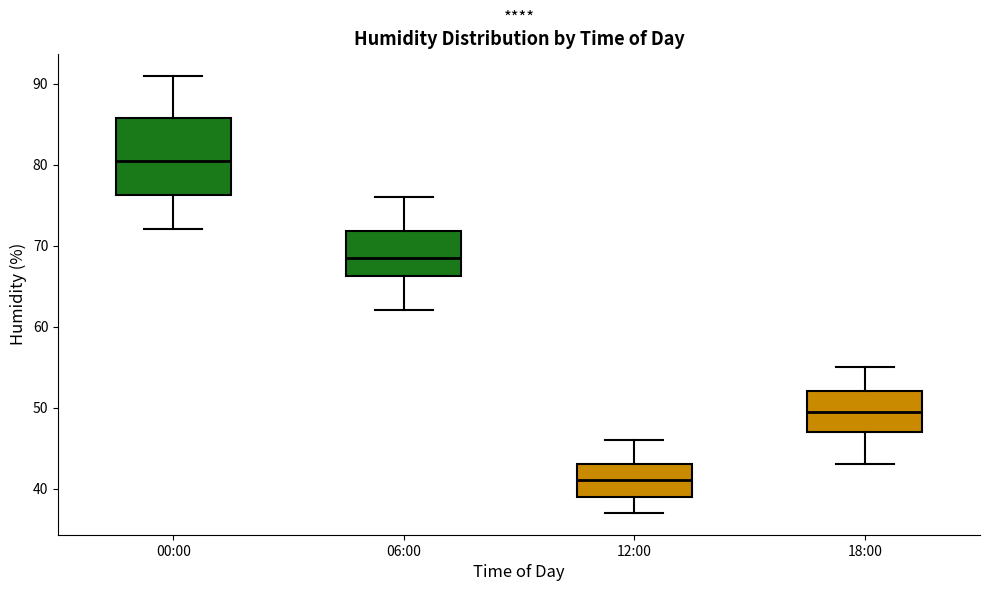

Which box has the highest median line?

00:00